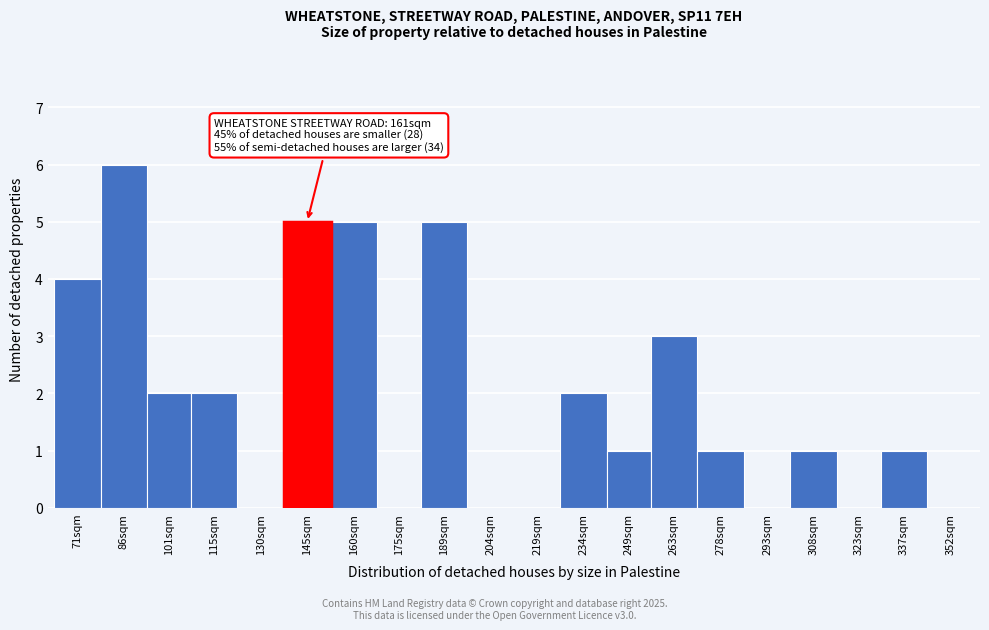

Reading right to left, list all the values displayed in this chart.

352sqm=0	337sqm=1	323sqm=0	308sqm=1	293sqm=0	278sqm=1	263sqm=3	249sqm=1	234sqm=2	219sqm=0	204sqm=0	189sqm=5	175sqm=0	160sqm=5	145sqm=5	130sqm=0	115sqm=2	101sqm=2	86sqm=6	71sqm=4